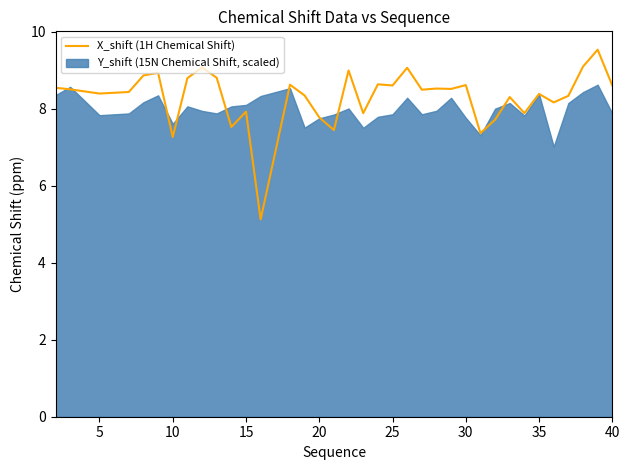

What is the lowest value of the X_shift (1H Chemical Shift) series?

5.1